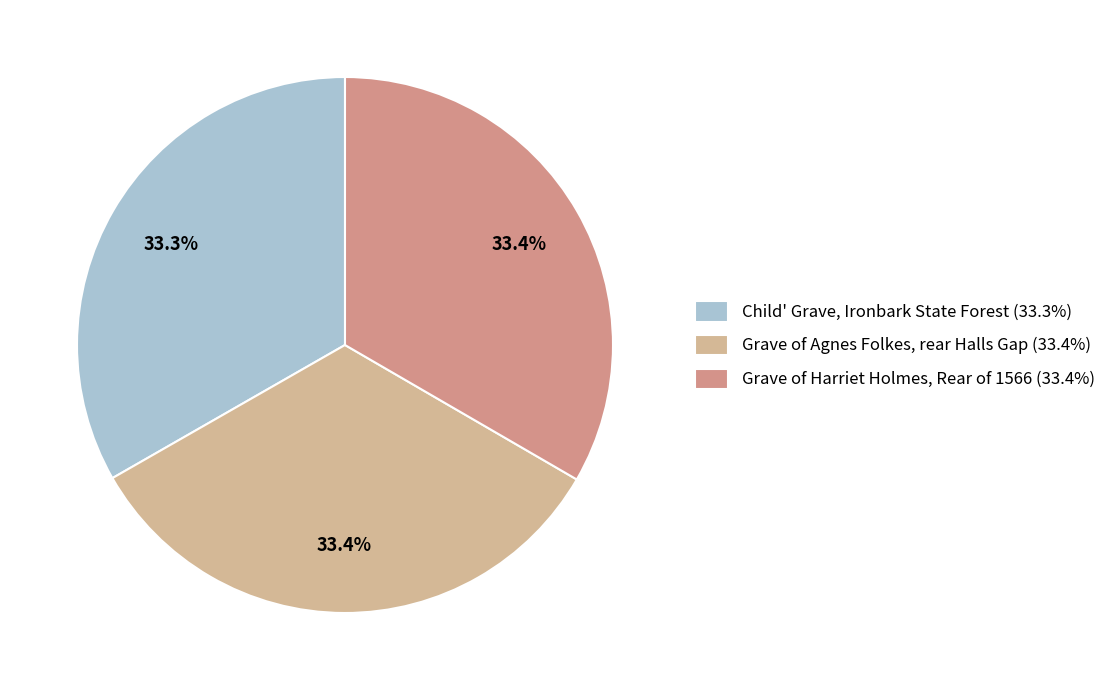

To the nearest percent, what percentage of the pie is Grave of Harriet Holmes, Rear of 1566?

33%